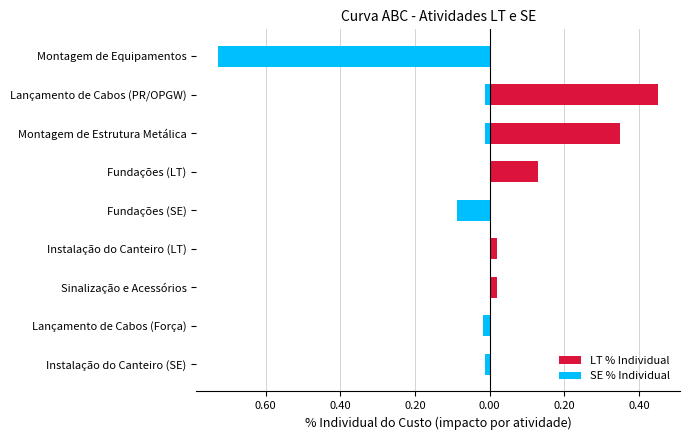

How many positive values does the LT % Individual series have?

5